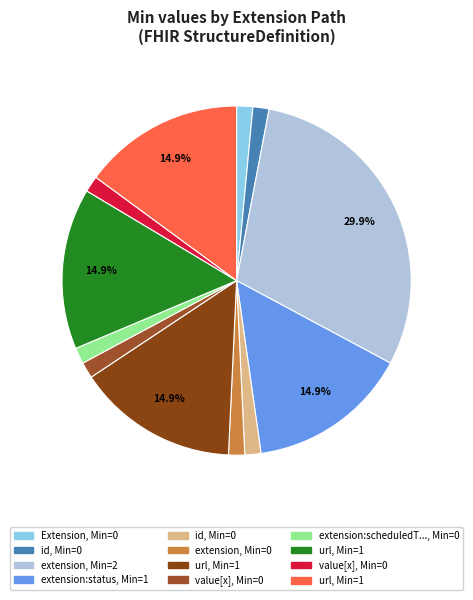

Is there a majority slice in this chart?

No